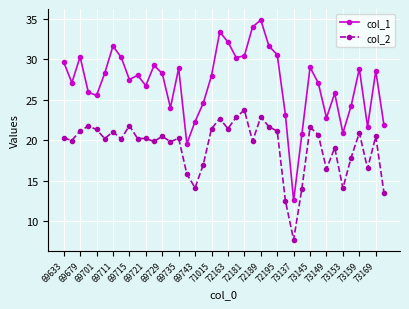

What is the value of the col_1 point at the 30th from the left?

20.7